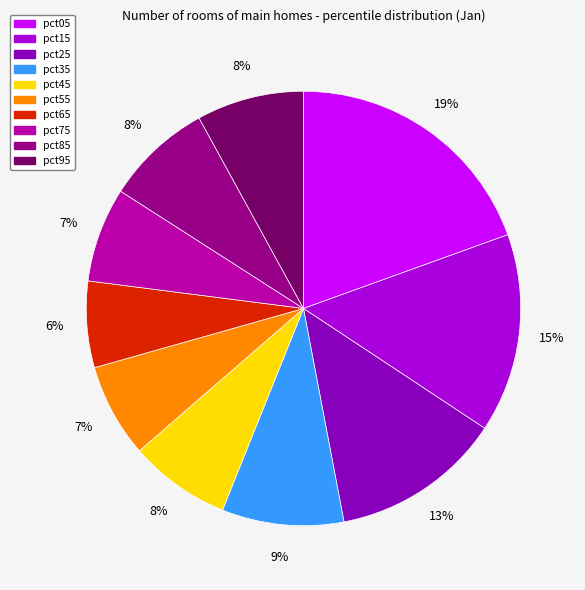

To the nearest percent, what is the combined percentage of pct65 and pct95?

14%